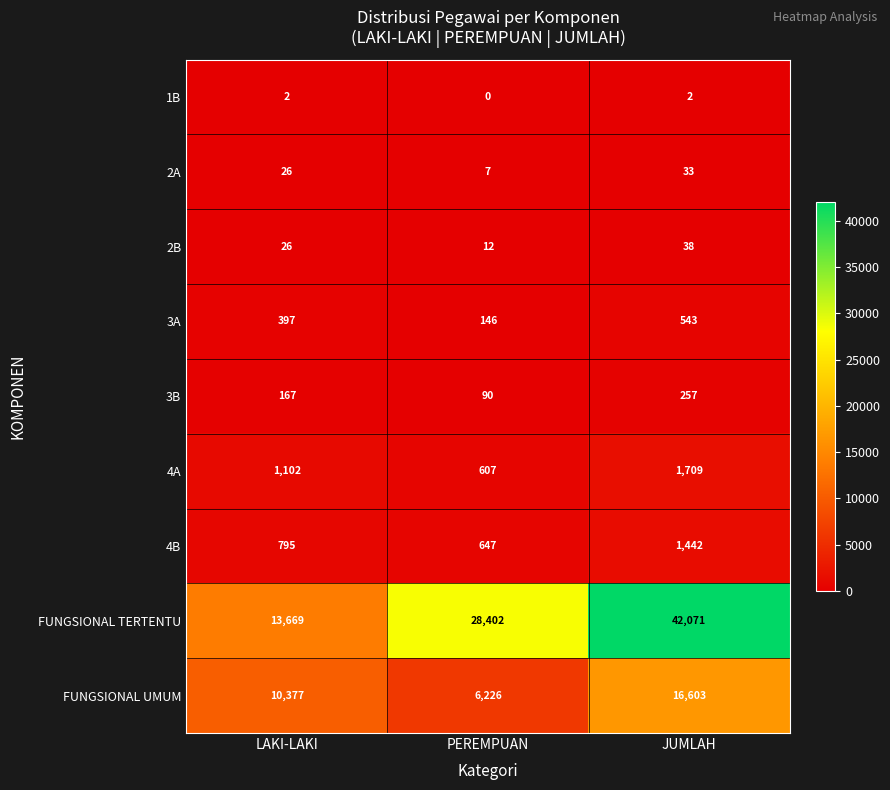

Reading left to right, transcribe all the data shown in this chart.

1B: 2	0	2
2A: 26	7	33
2B: 26	12	38
3A: 397	146	543
3B: 167	90	257
4A: 1102	607	1709
4B: 795	647	1442
FUNGSIONAL TERTENTU: 13669	28402	42071
FUNGSIONAL UMUM: 10377	6226	16603